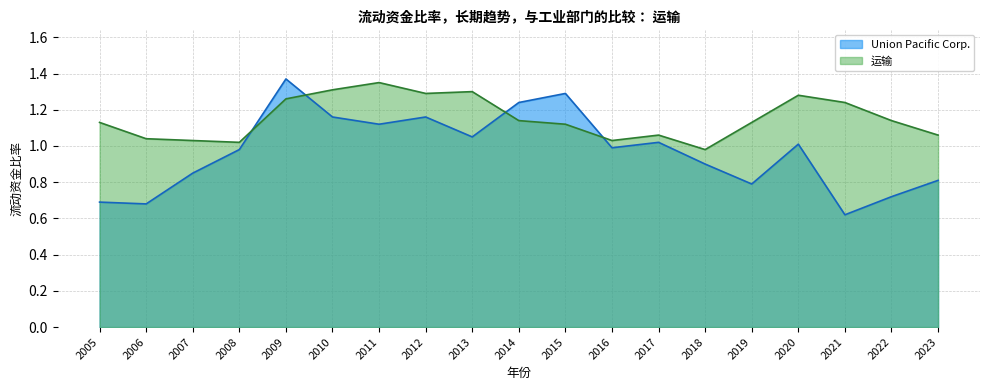

After their last crossing, which series has the higher values: 运输 or Union Pacific Corp.?

运输